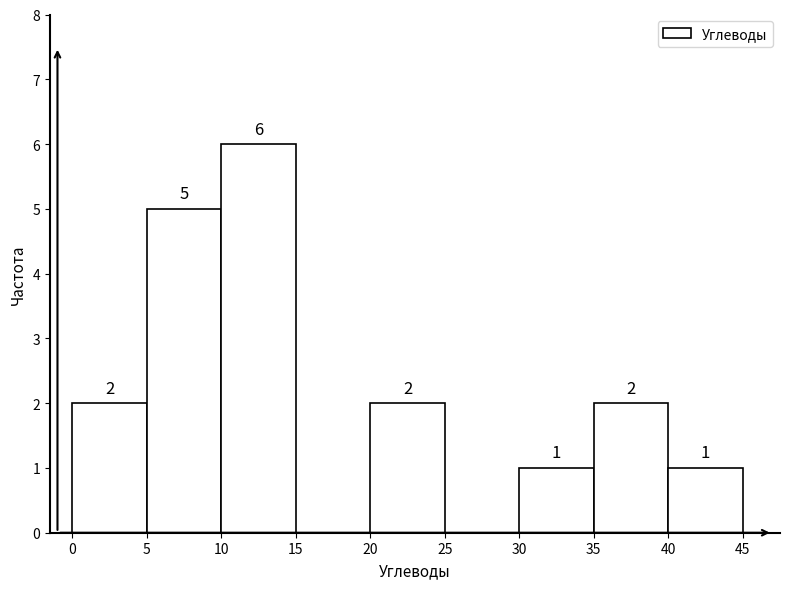

Over which range of the x-axis is the bar tallest?

10 to 15